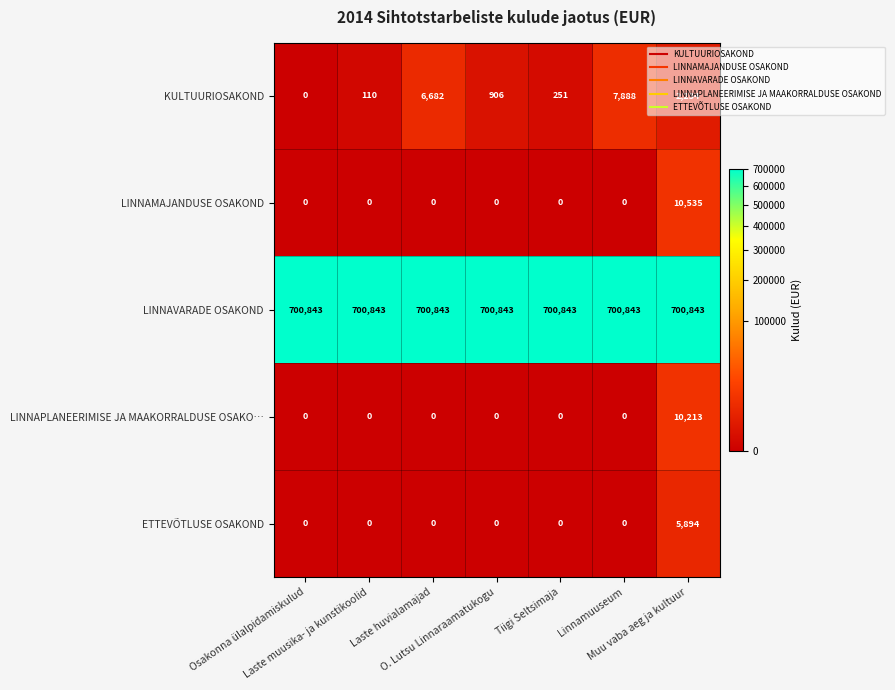

What is the spread (max minus min) of values at Muu vaba aeg ja kultuur?

698609